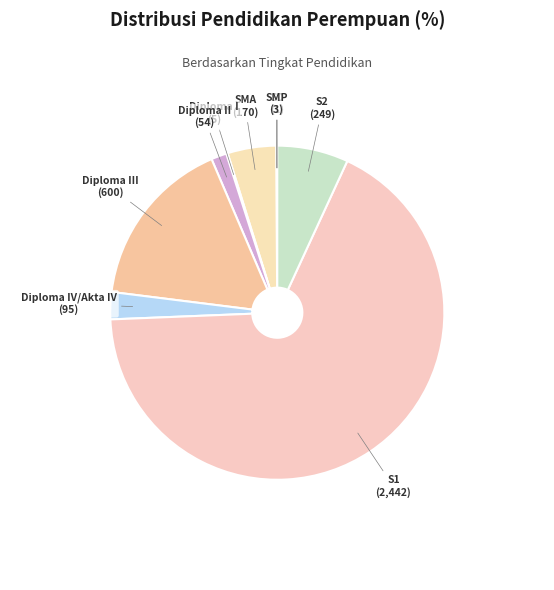

Does S1 represent more than half of the total?

Yes